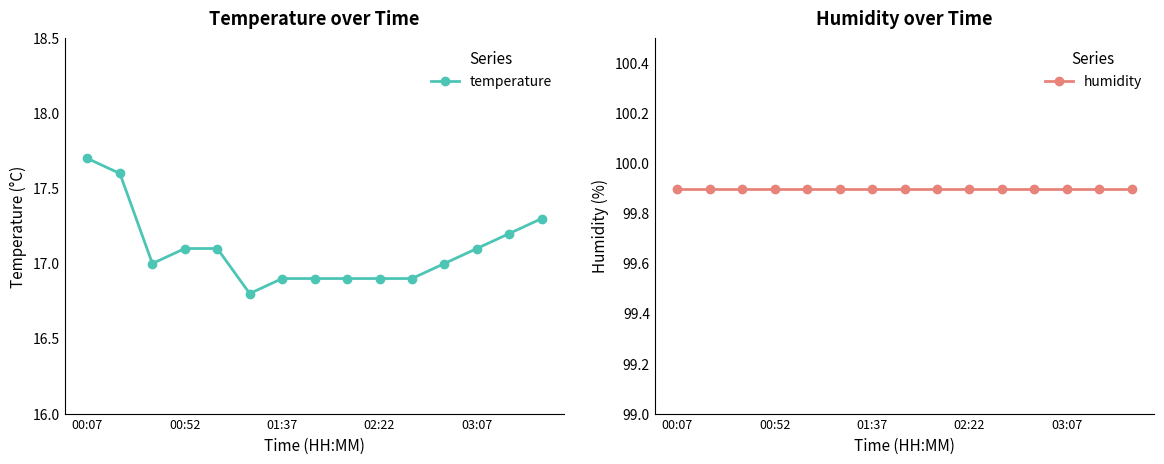

True or false: humidity and temperature cross at least once.

False